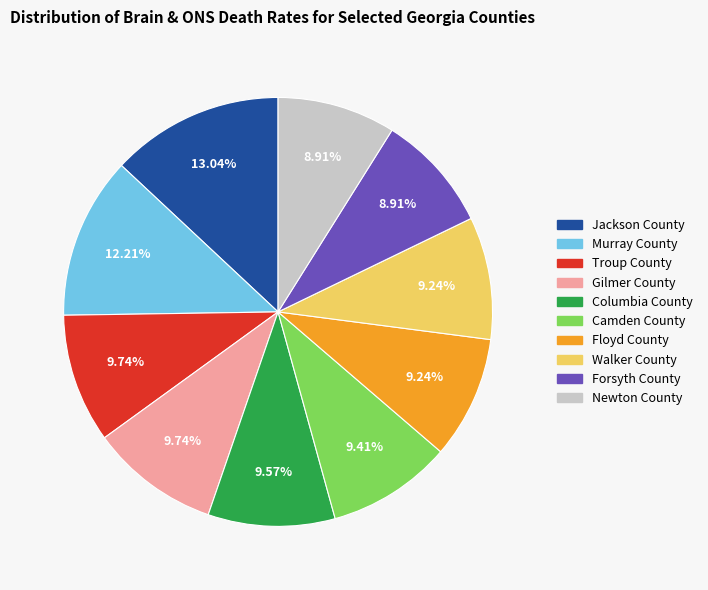

What percentage is the Floyd County slice, to the nearest percent?

9%